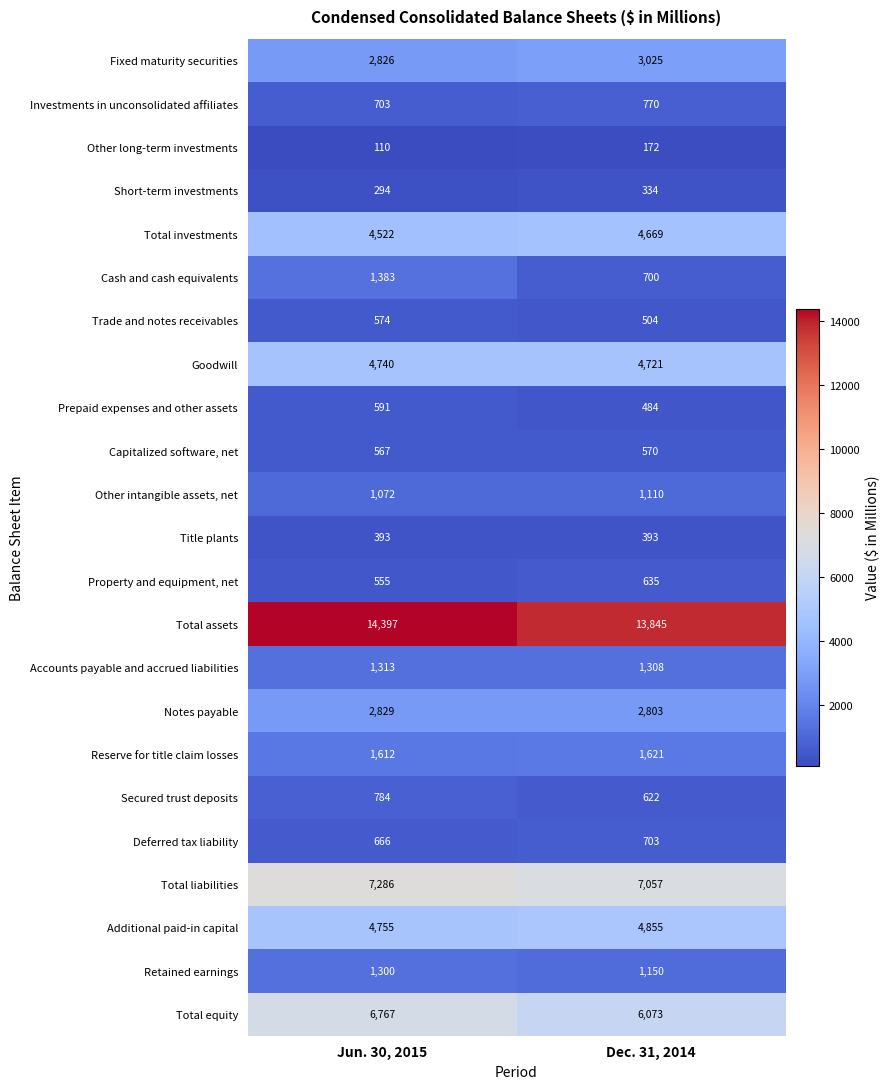

List the series in order of their peak value, highest first.

Total assets, Total liabilities, Total equity, Additional paid-in capital, Goodwill, Total investments, Fixed maturity securities, Notes payable, Reserve for title claim losses, Cash and cash equivalents, Accounts payable and accrued liabilities, Retained earnings, Other intangible assets, net, Secured trust deposits, Investments in unconsolidated affiliates, Deferred tax liability, Property and equipment, net, Prepaid expenses and other assets, Trade and notes receivables, Capitalized software, net, Title plants, Short-term investments, Other long-term investments